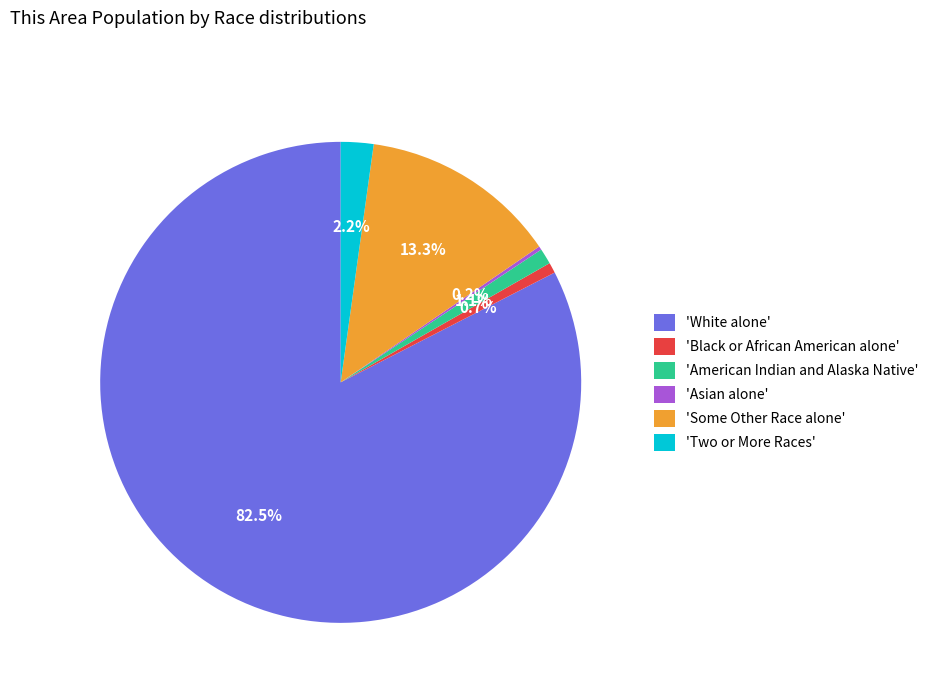

What is the largest slice in the pie chart?

'White alone'